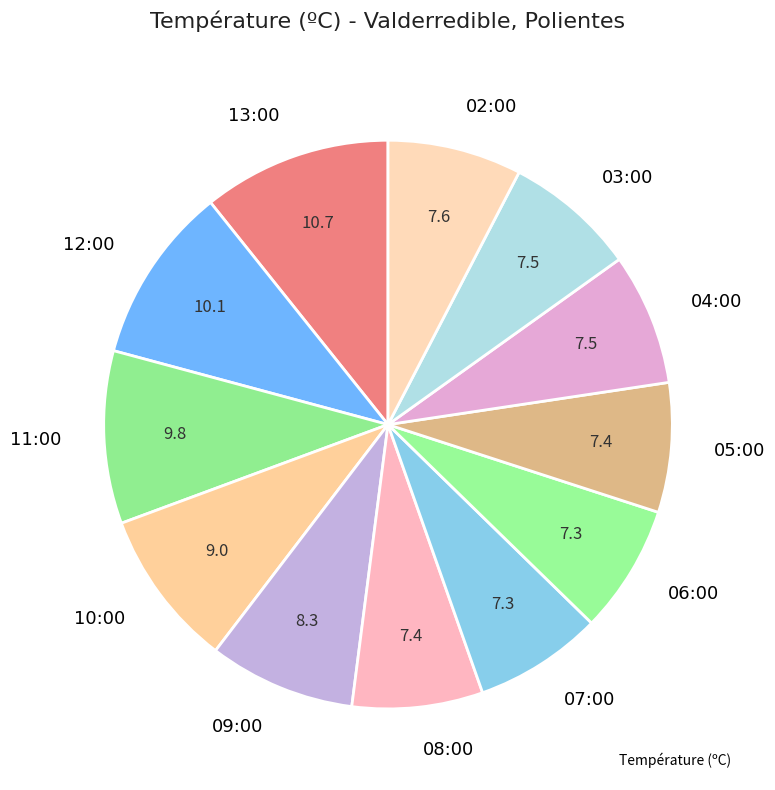

How many segments does this pie chart have?

12